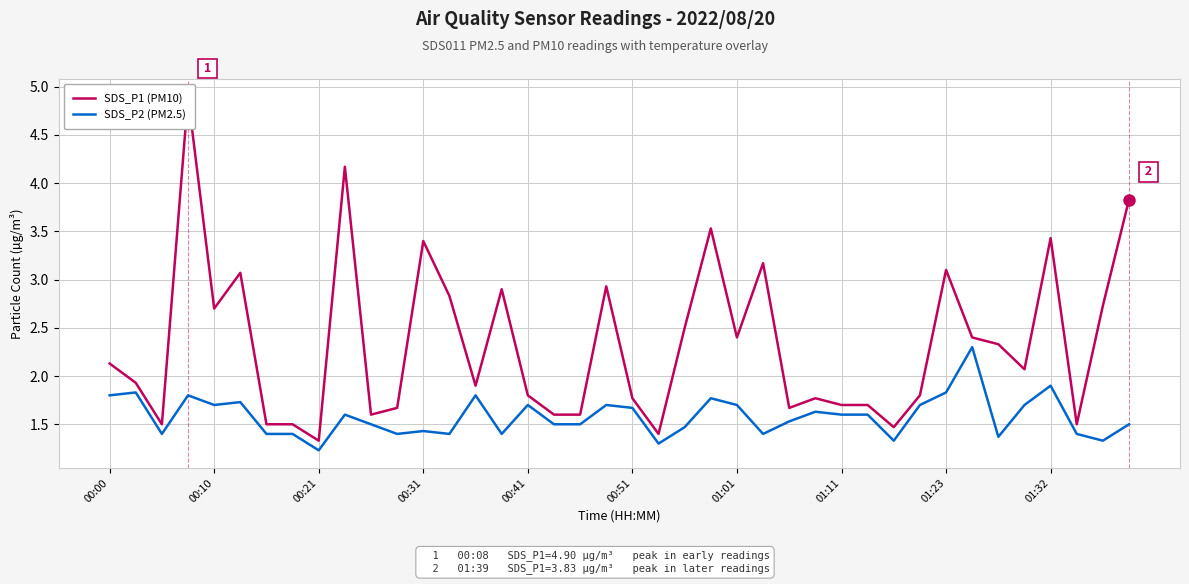

Which series has the largest total across all categories?

SDS_P1 (PM10)